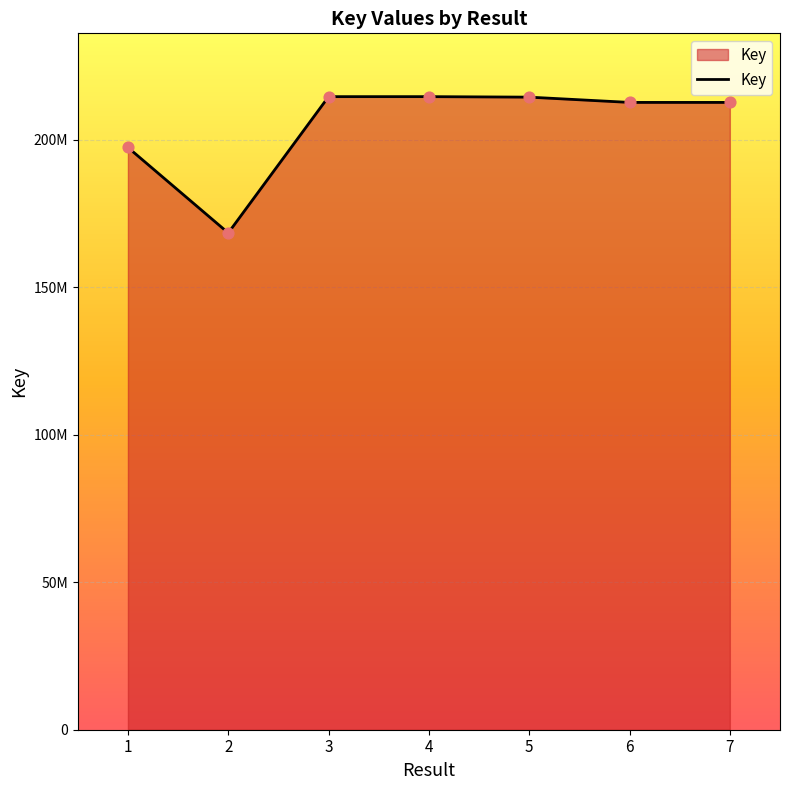

Which has a higher value, 4 or 3?

4